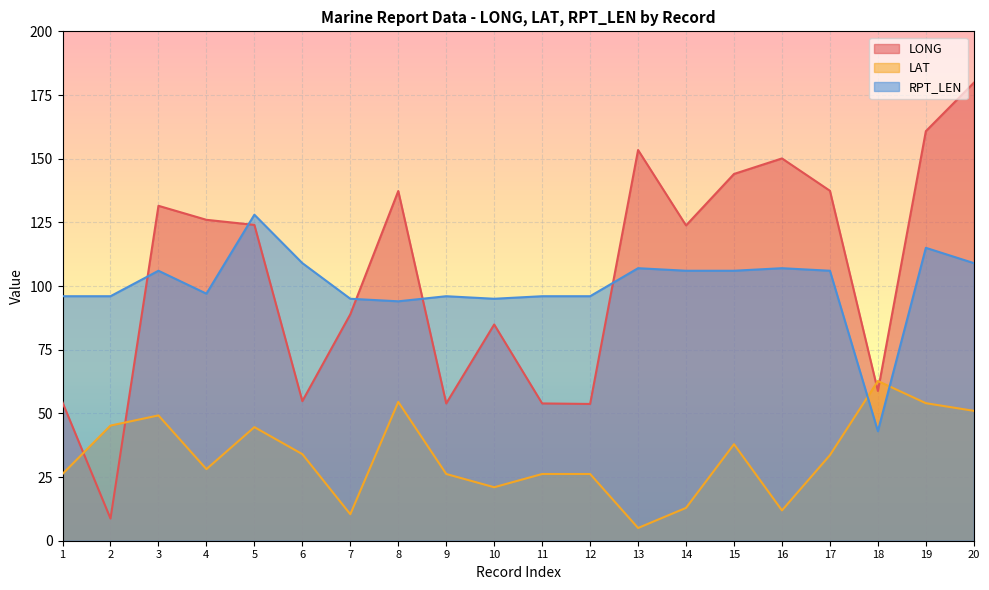

How many data points does each series have?

20